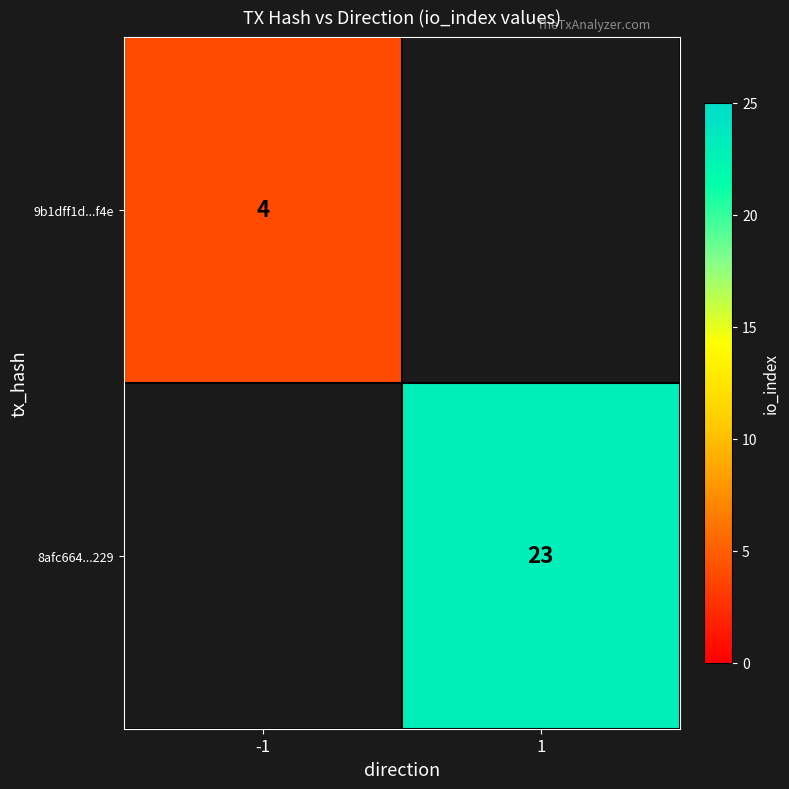

Which has a higher value, 1 or -1?

-1